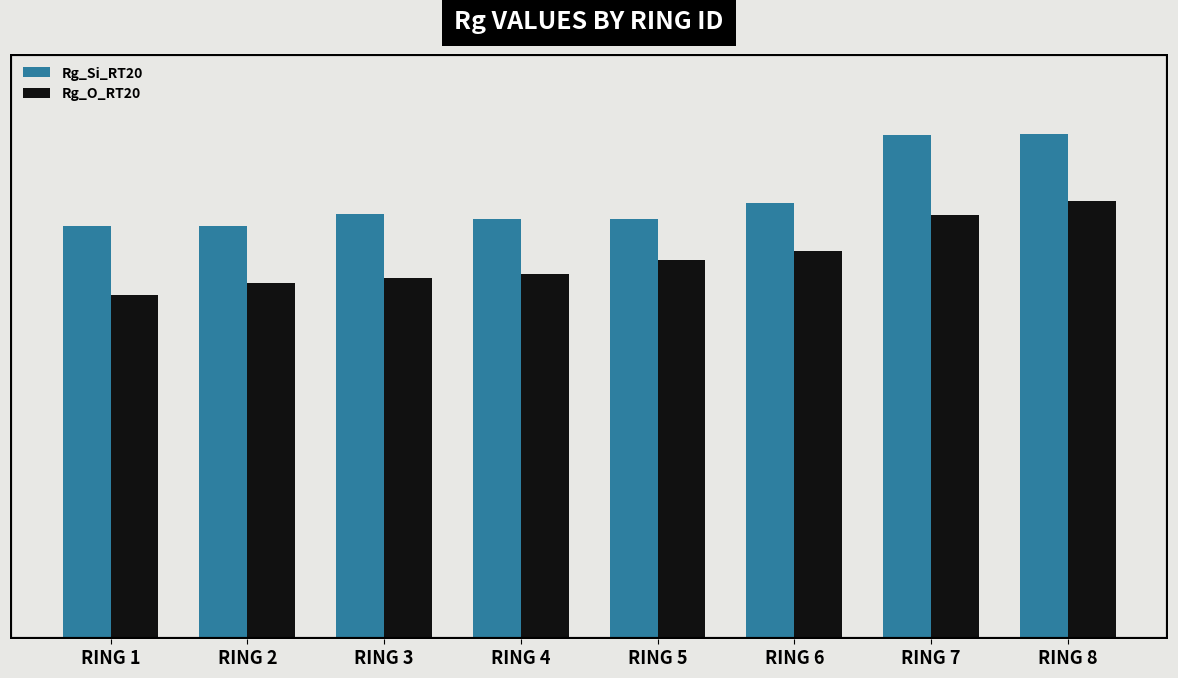

At RING 1, list the series in order from largest to smallest.

Rg_Si_RT20, Rg_O_RT20